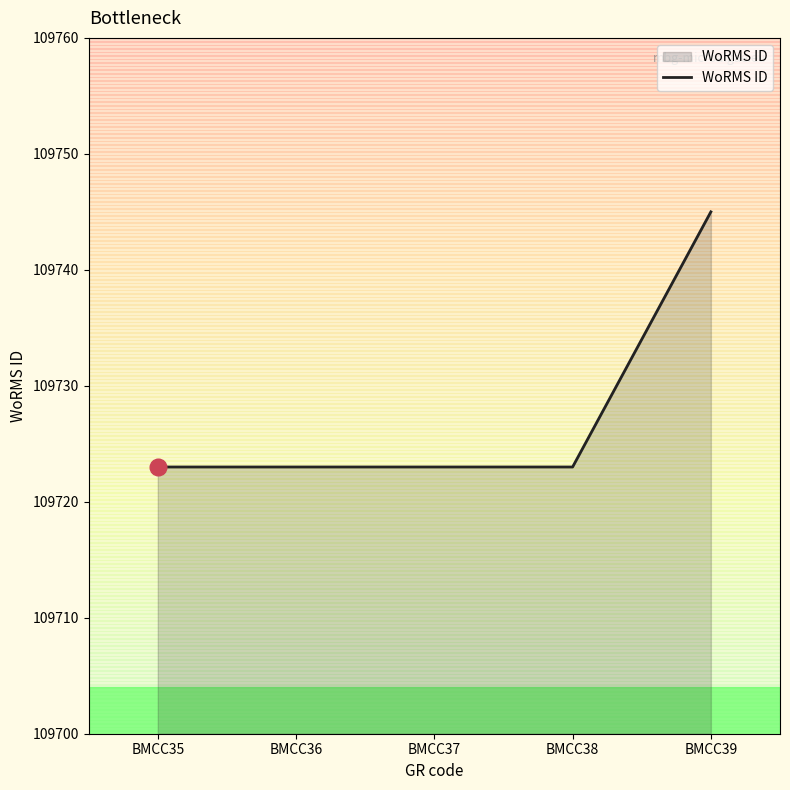

Which category has the highest value across all series?

BMCC39